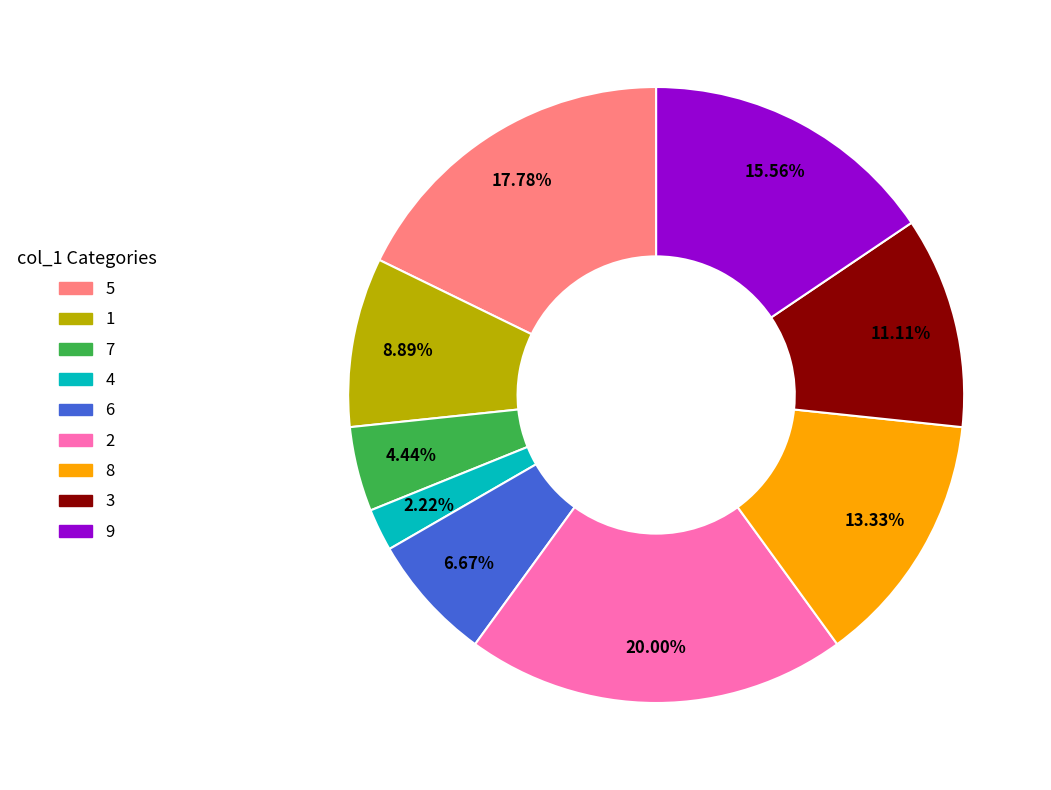

Does 1 account for over 50% of the chart?

No